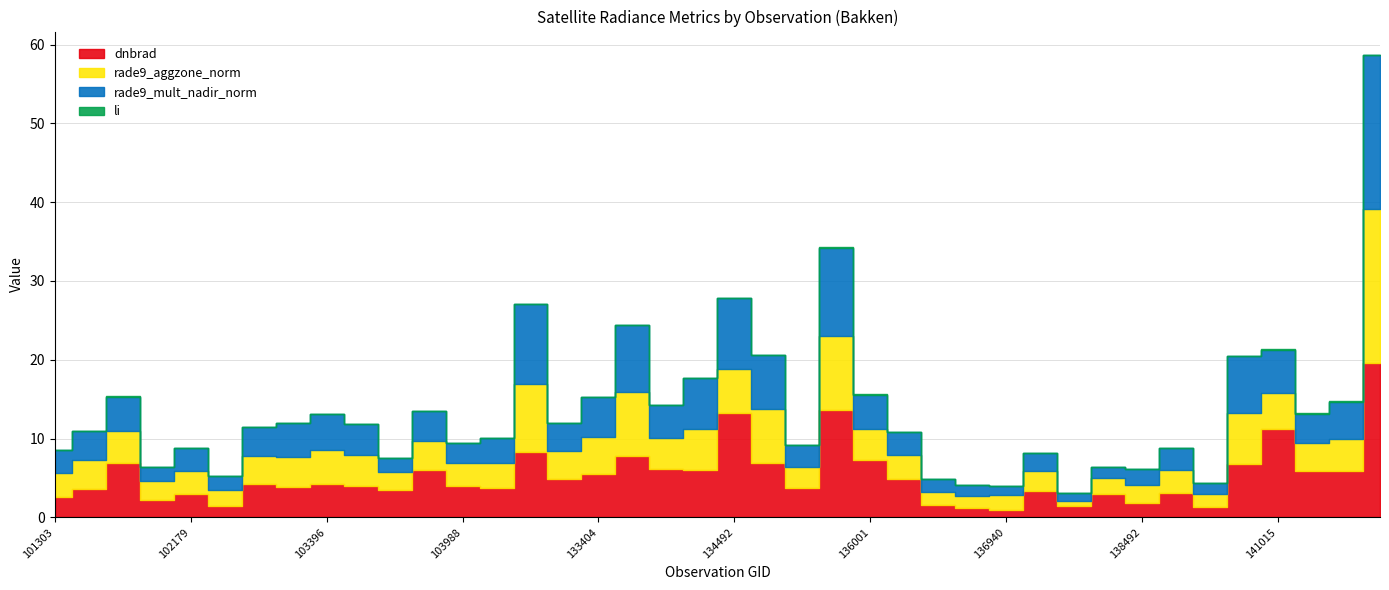

What is the difference between the maximum and minimum values in the rade9_aggzone_norm series?

18.9